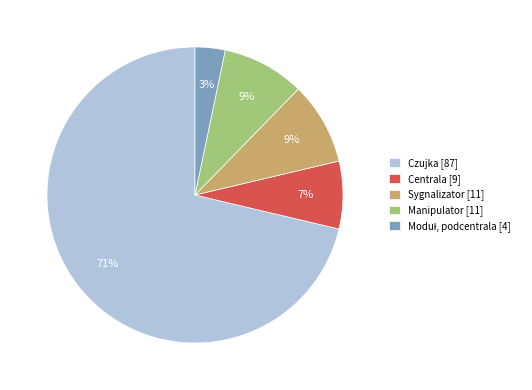

Is there any slice that represents more than half of the pie?

Yes